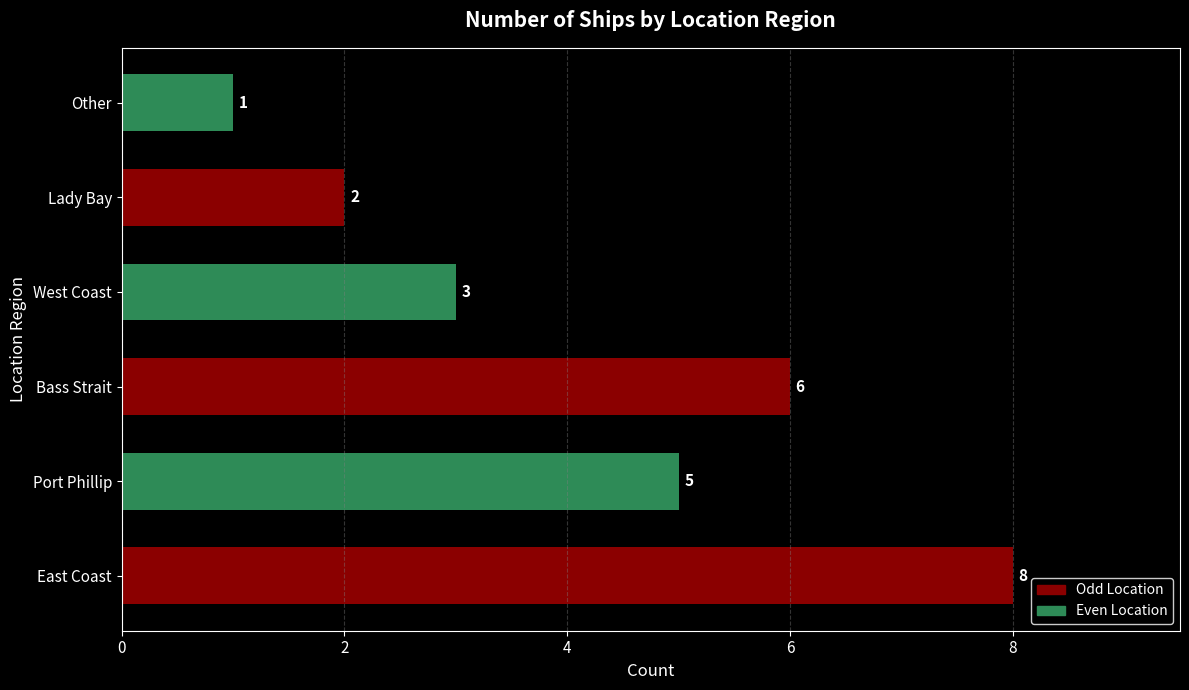

Approximately how many times larger is the value at East Coast compared to Lady Bay?

4.0